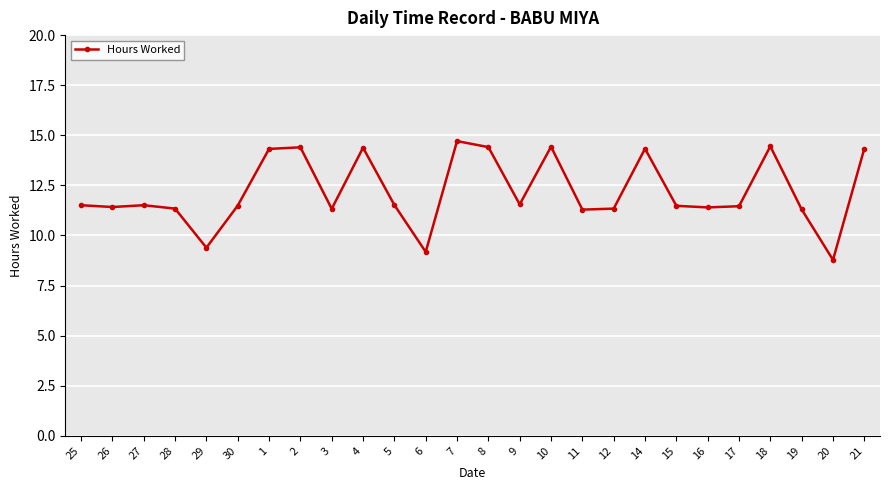

What is the sum of the values at 6 and 16?

20.6